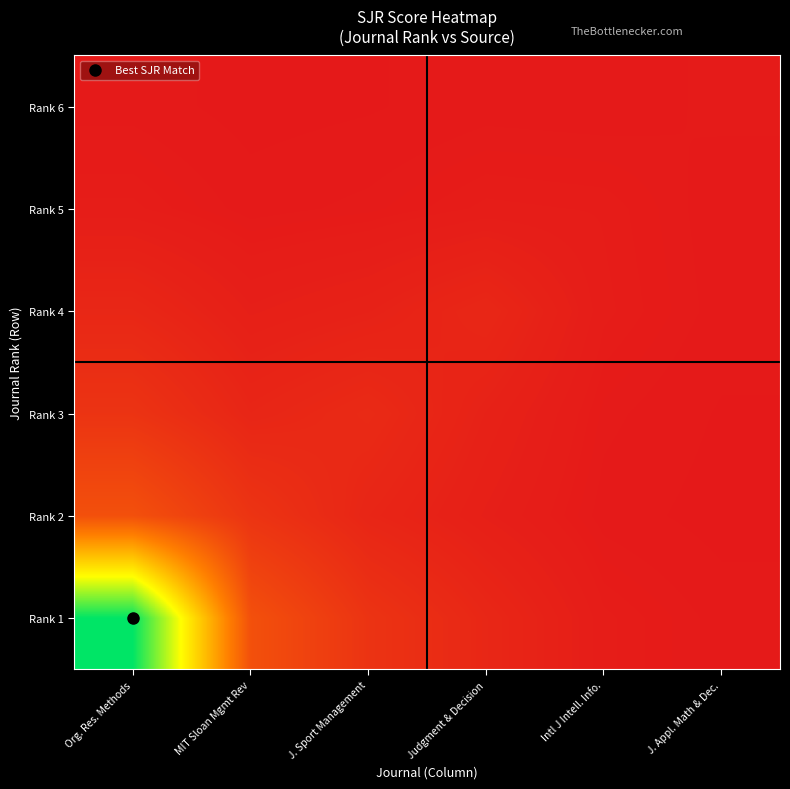

Which series has the largest total across all categories?

Rank 1